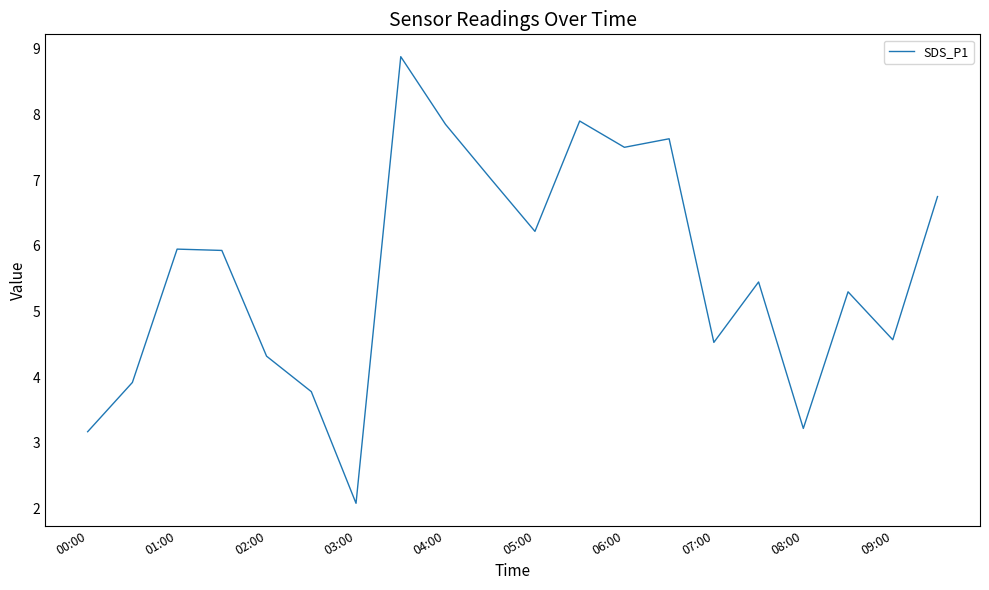

What is the difference between the maximum and minimum values?

6.8